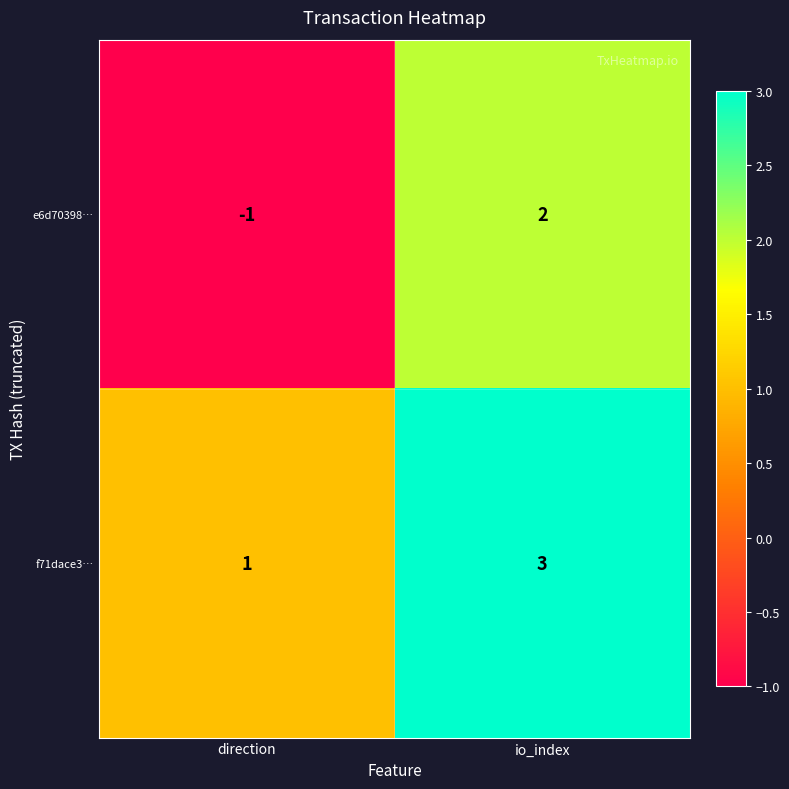

Rank the series by their average value, from lowest to highest.

e6d70398…, f71dace3…